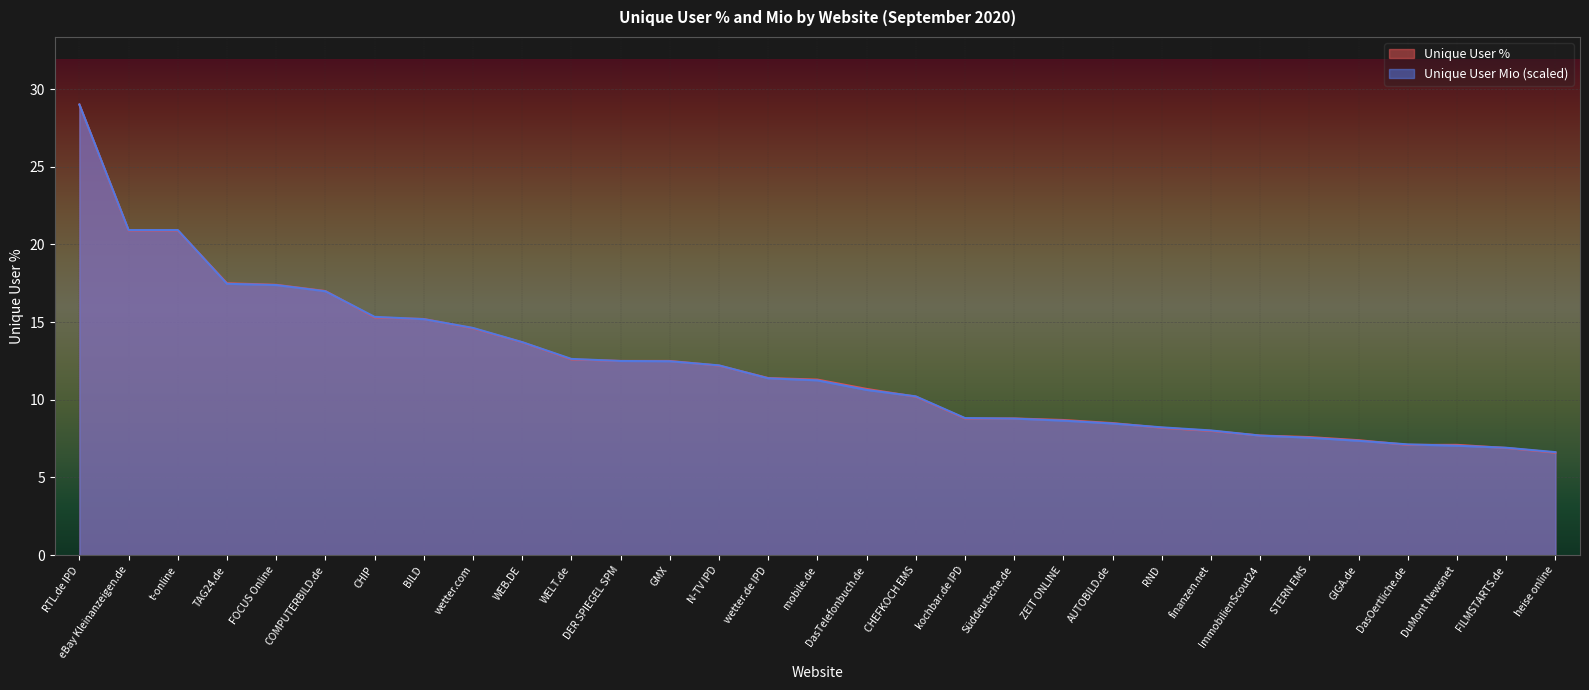

At which category does the chart reach its peak across all series?

RTL.de IPD